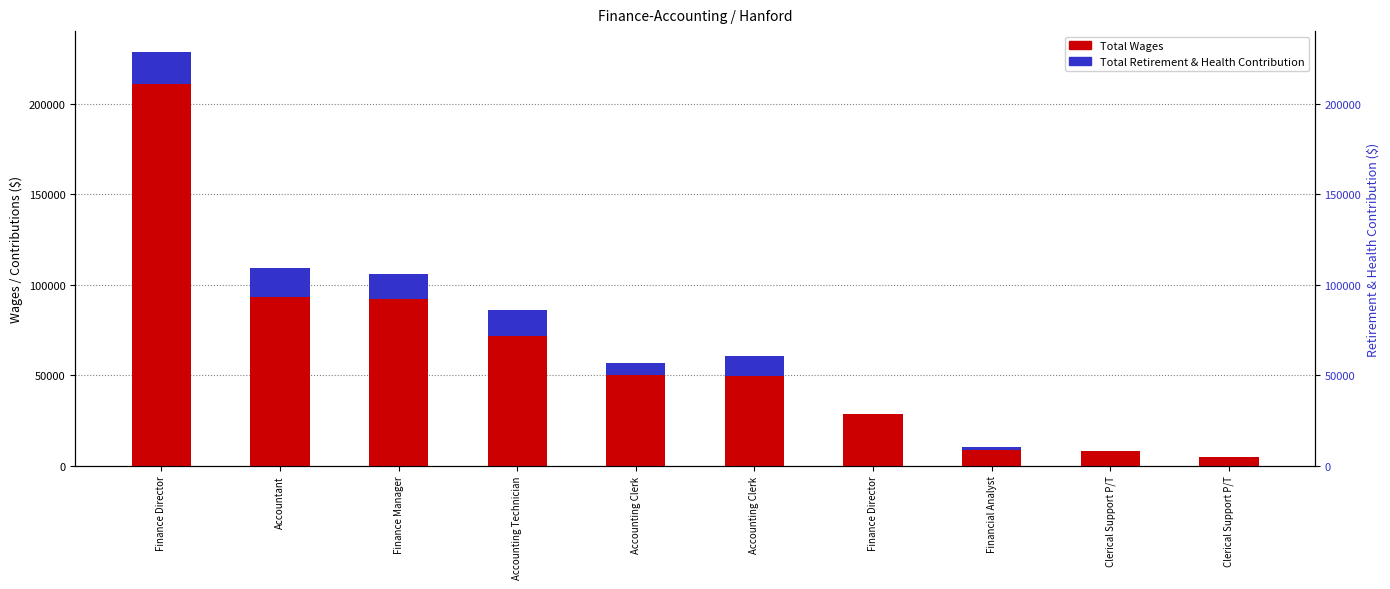

Reading right to left, what are all the values shown in this chart?

Total Wages: Clerical Support P/T=5100	Clerical Support P/T=7943	Financial Analyst=8751	Finance Director=28336	Accounting Clerk=49639	Accounting Clerk=49994	Accounting Technician=71490	Finance Manager=92343	Accountant=93265	Finance Director=210764
Total Retirement & Health Contribution: Clerical Support P/T=0	Clerical Support P/T=0	Financial Analyst=1425	Finance Director=0	Accounting Clerk=11073	Accounting Clerk=6973	Accounting Technician=14397	Finance Manager=13788	Accountant=15733	Finance Director=17835